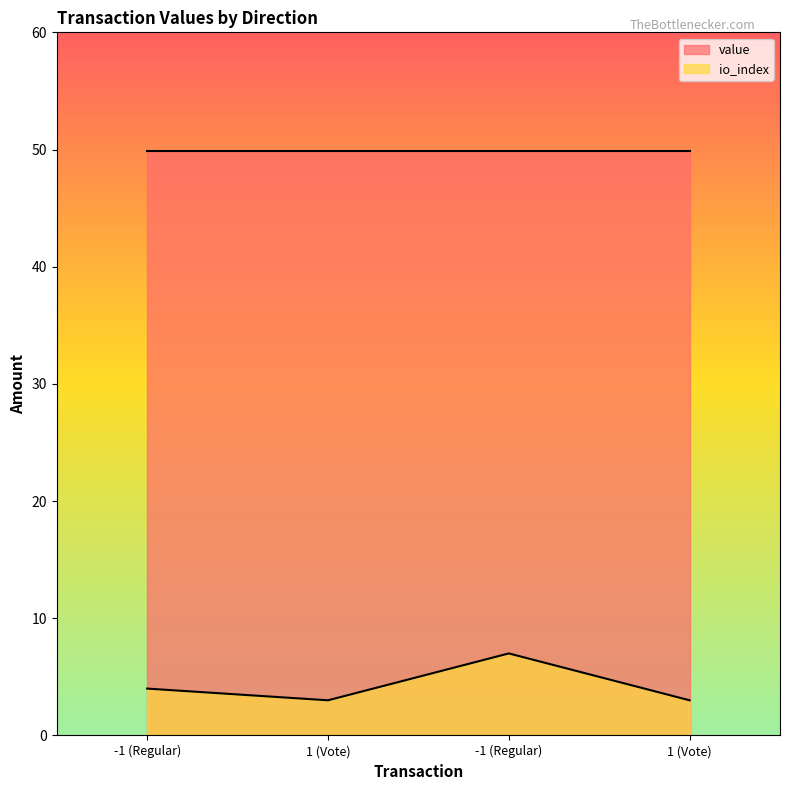

How many lines are shown in the chart?

2